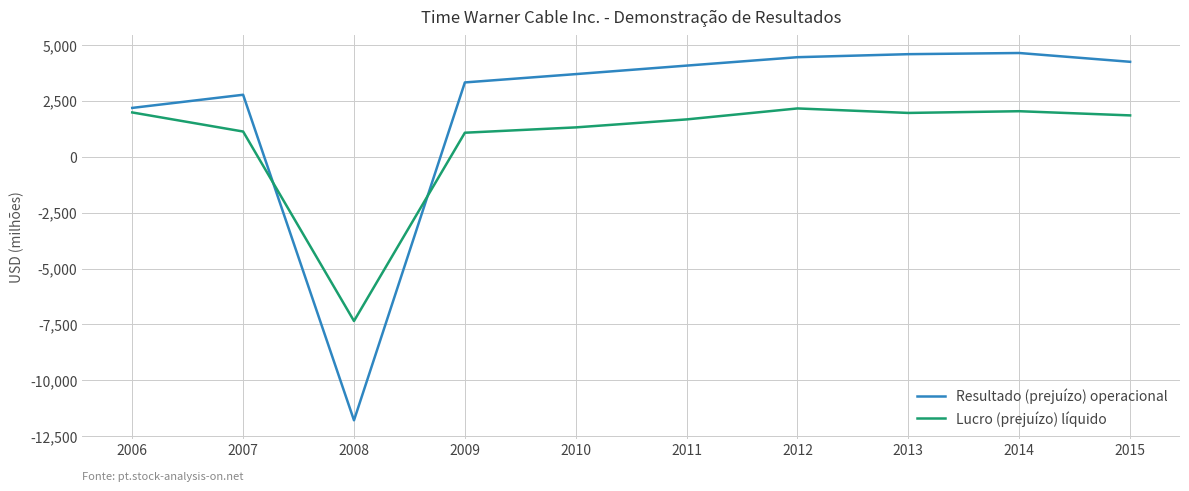

List the series in order of their peak value, lowest first.

Lucro (prejuízo) líquido, Resultado (prejuízo) operacional